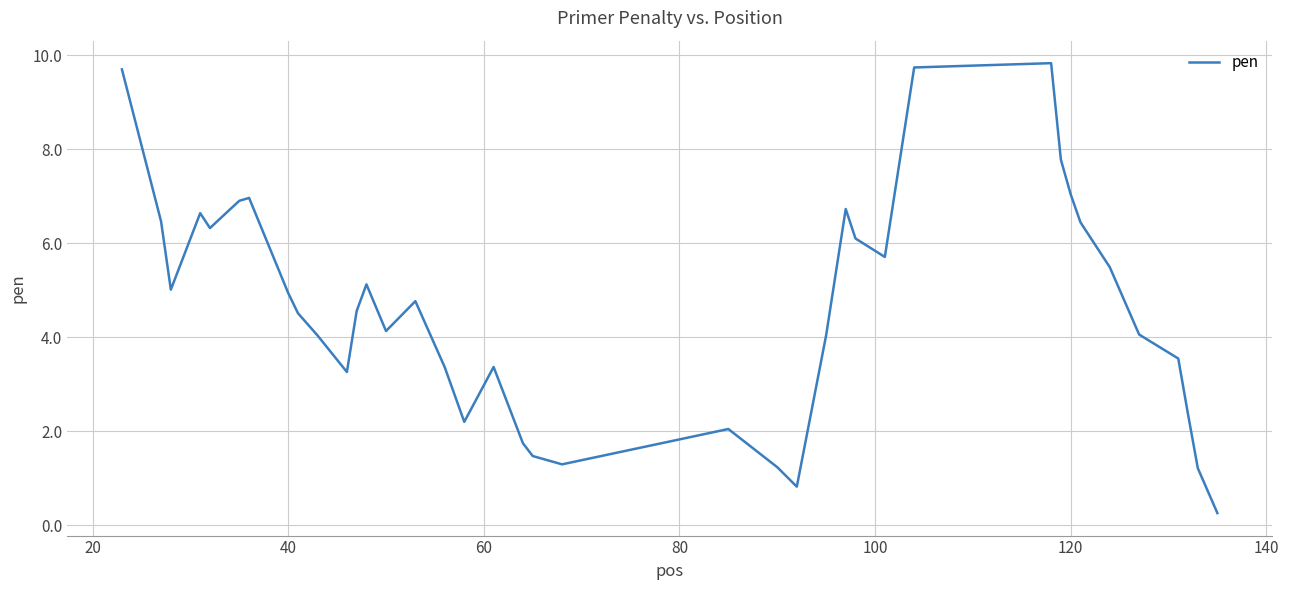

What is the minimum value shown in the chart?

0.3